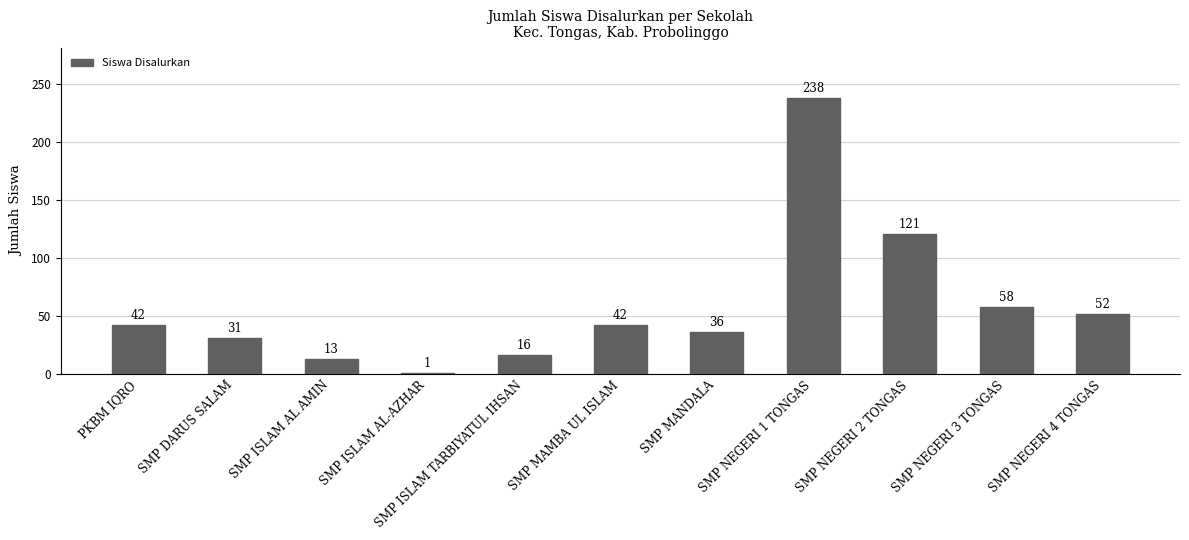

What is the label of the 11th bar from the left?

SMP NEGERI 4 TONGAS